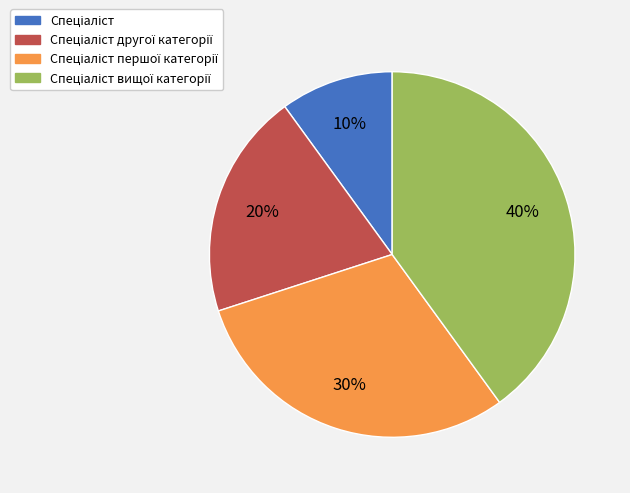

How many slices are in this pie chart?

4